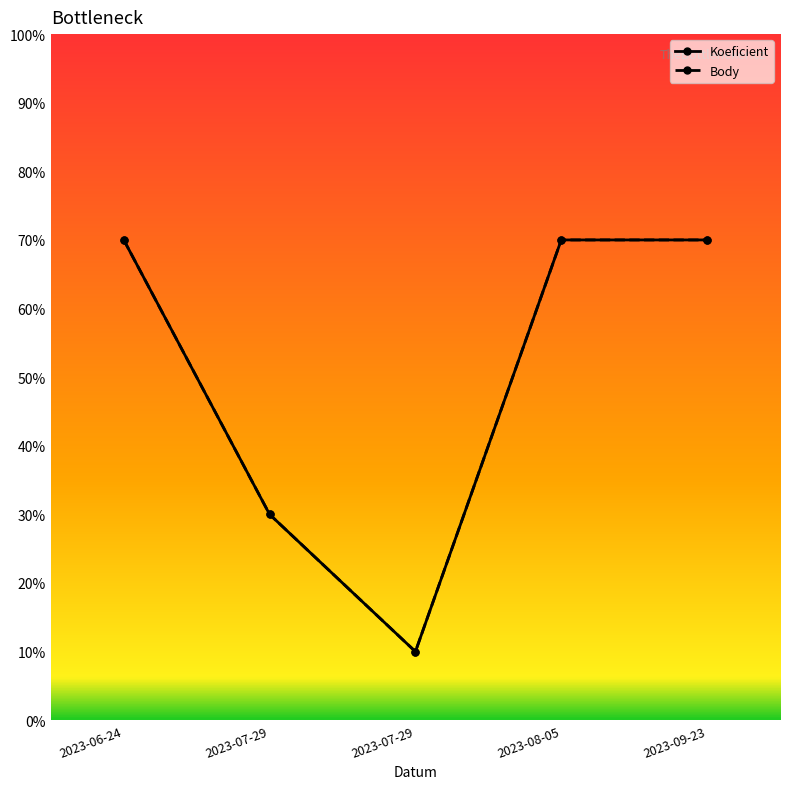

At which category is the sum across all series the highest?

2023-06-24